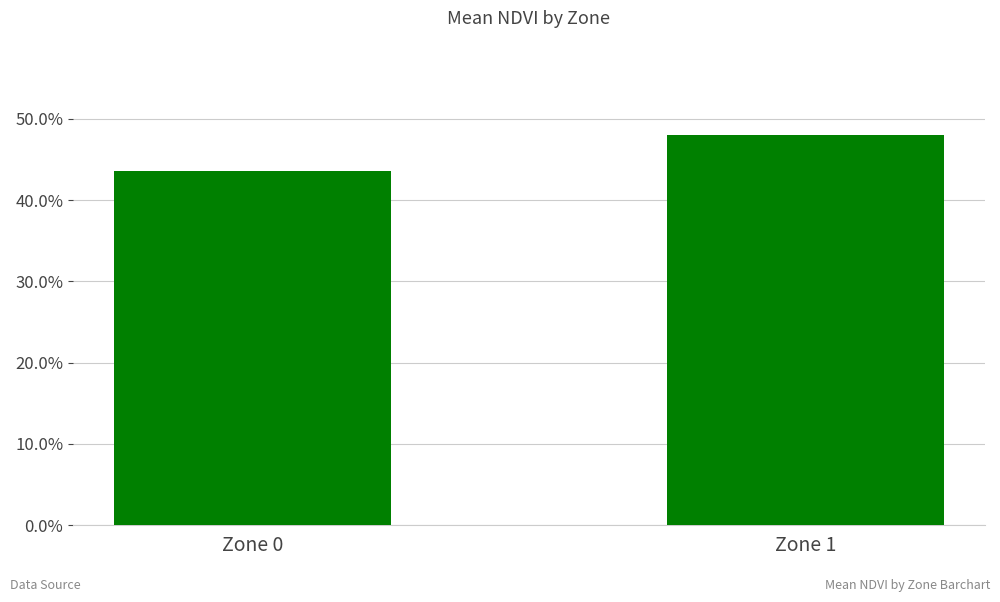

Is it true that the value at Zone 0 is 0.4?

True